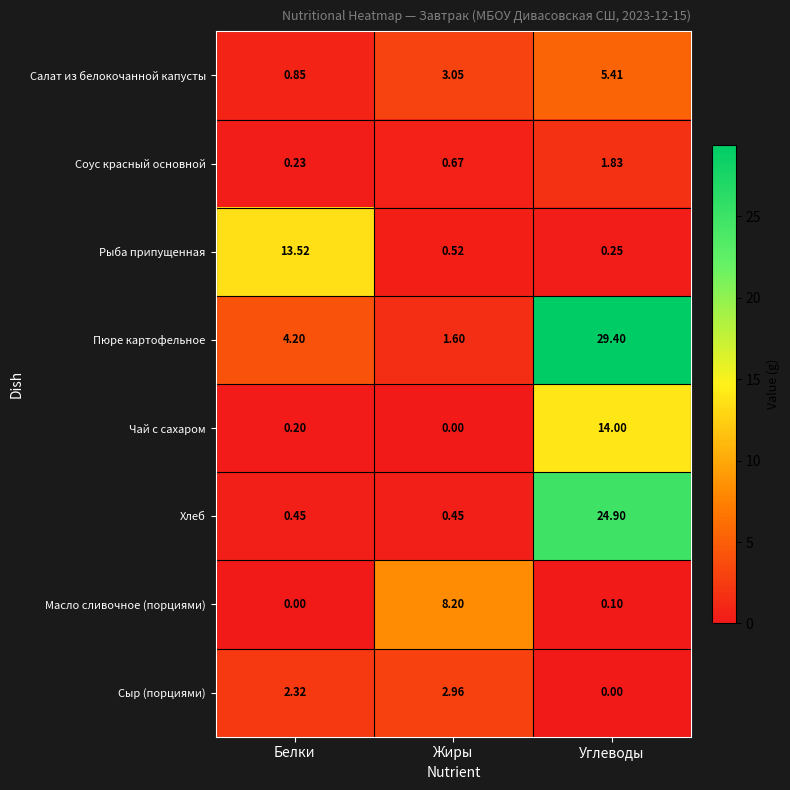

At which label does Соус красный основной reach its minimum?

Белки